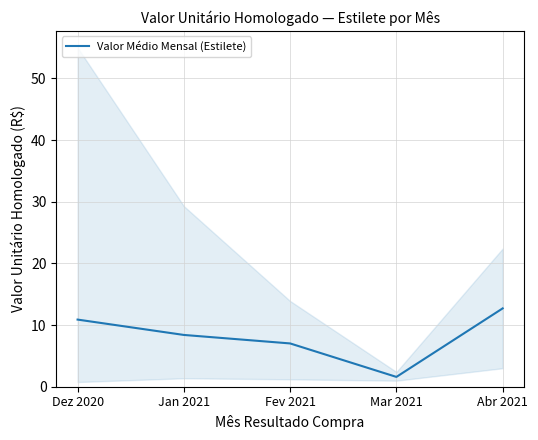

How many data points are above 8?

3